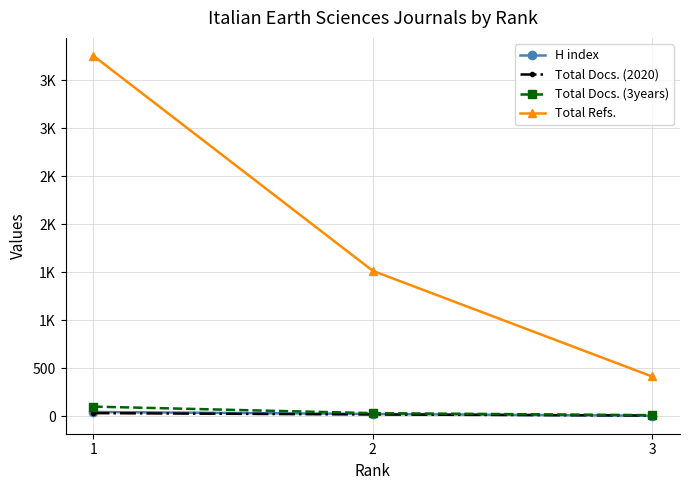

What are all the series names shown in the legend?

H index, Total Docs. (2020), Total Docs. (3years), Total Refs.